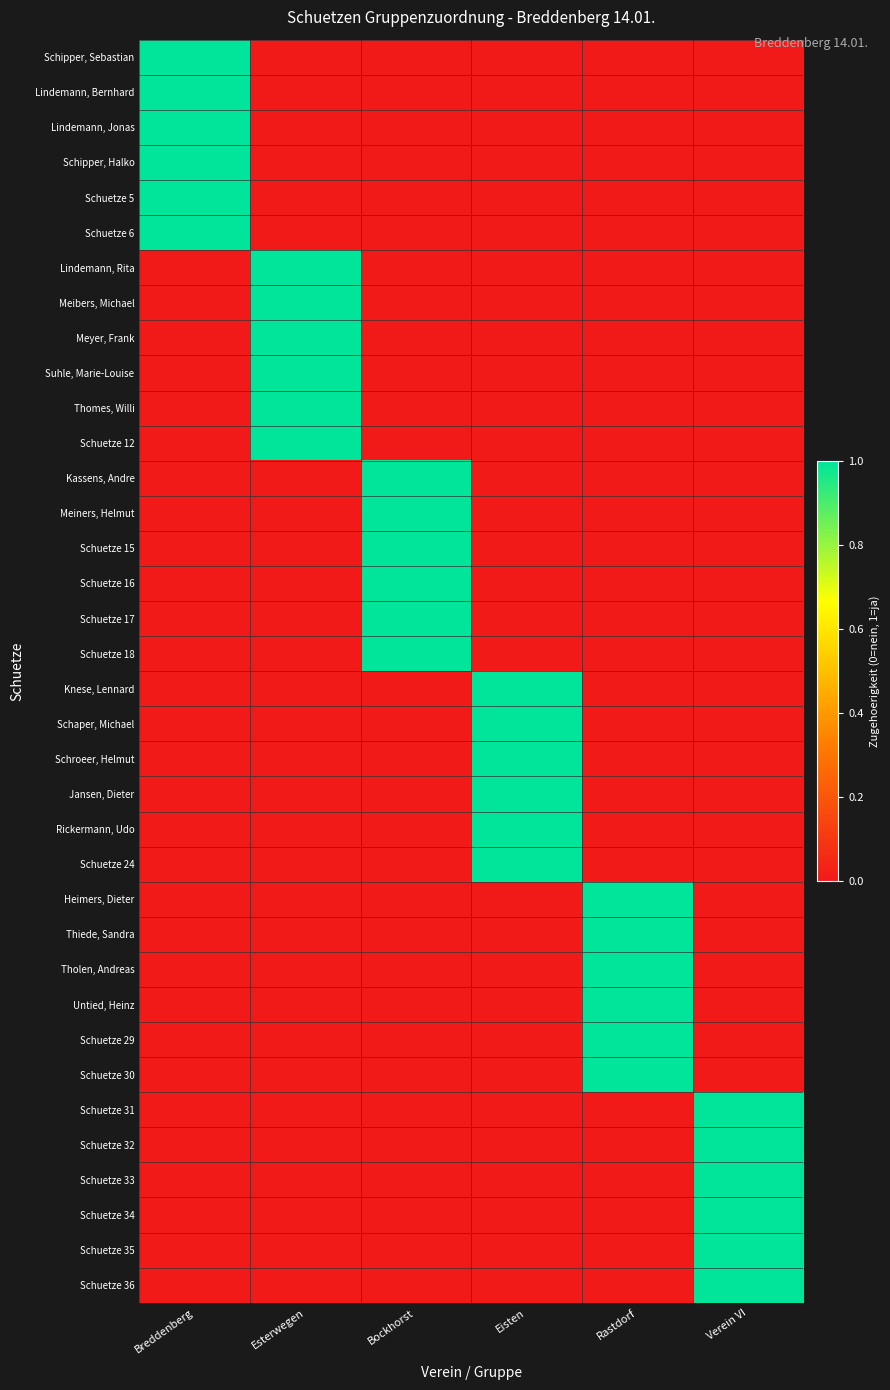

Which series has the widest spread of values?

Schipper, Sebastian